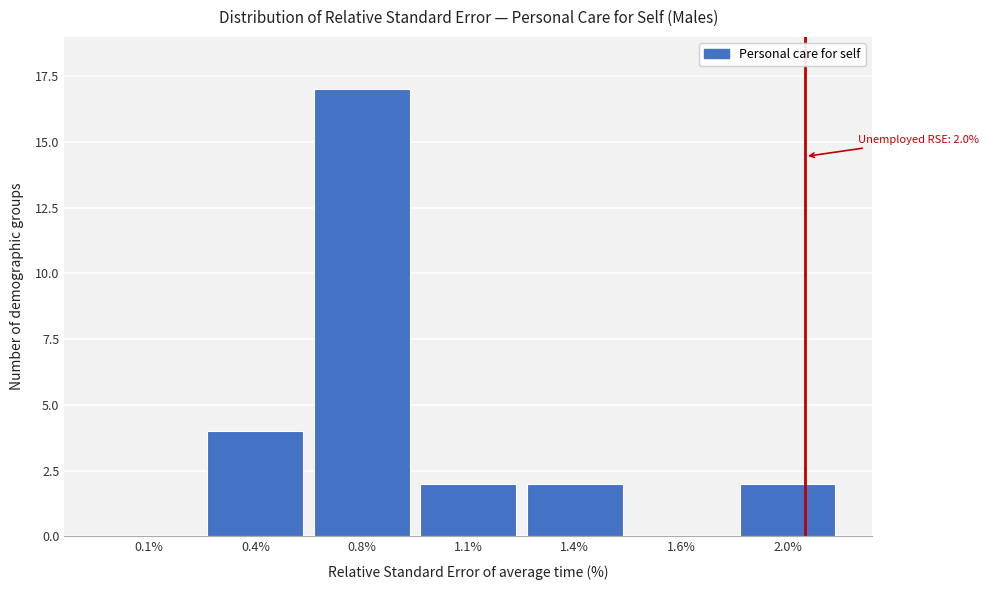

Reading left to right, what are all the values shown in this chart?

0.1%=0	0.4%=4	0.8%=17	1.1%=2	1.4%=2	1.6%=0	2.0%=2